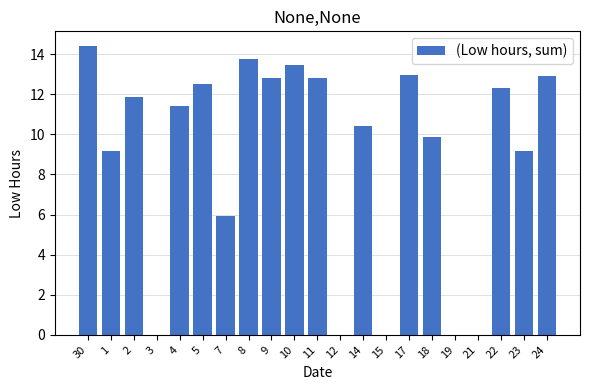

Where is the data nearest to the value 7?

7